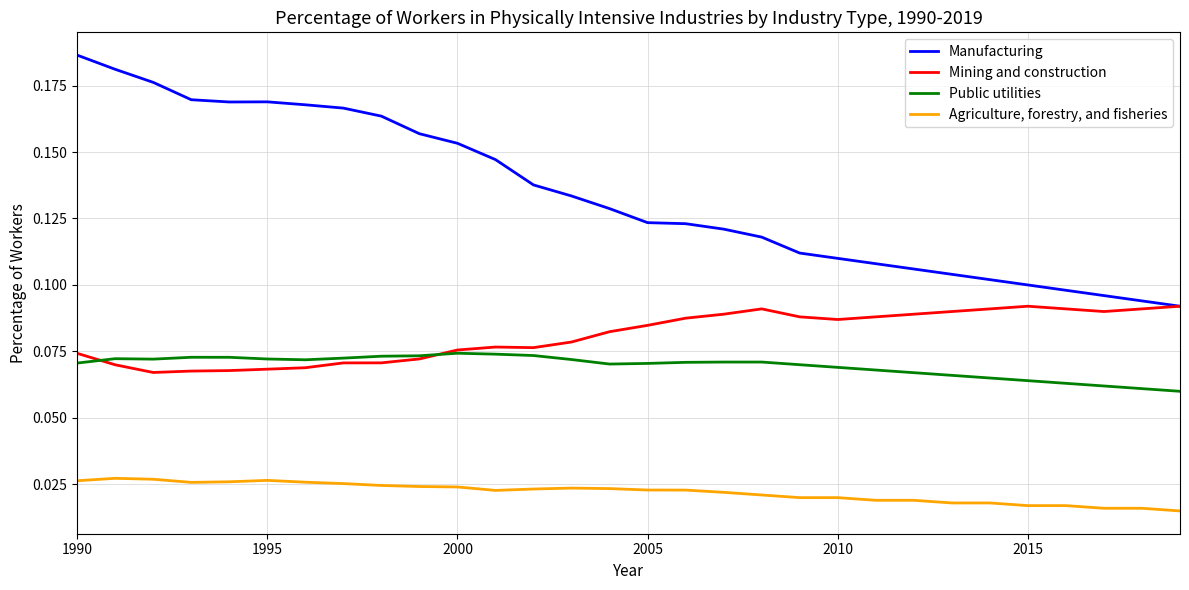

At how many categories does at least one series exceed 0?

30